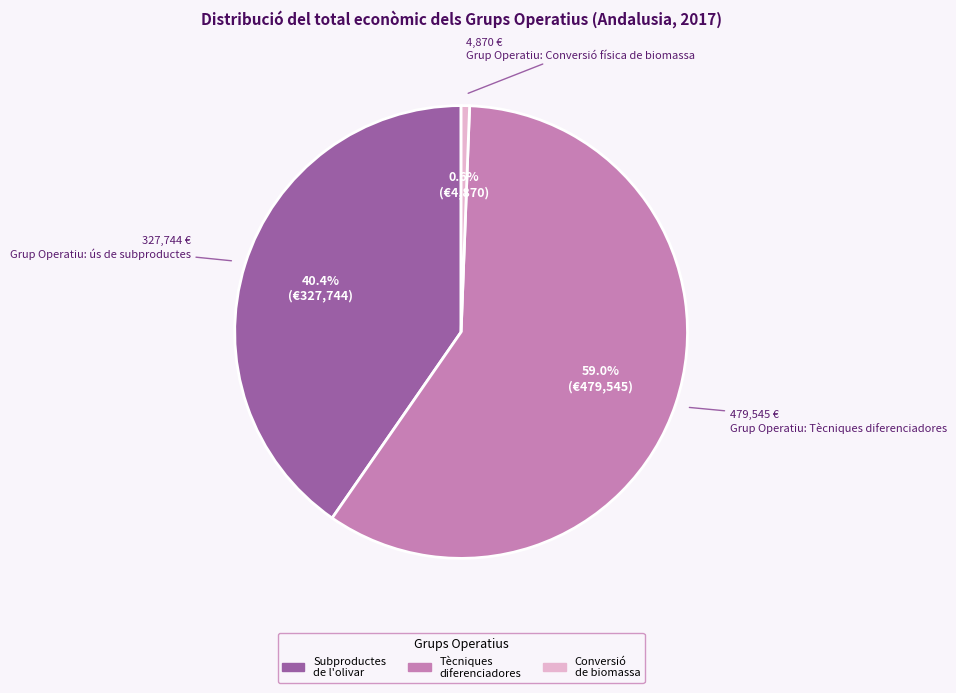

Is there any slice that represents more than half of the pie?

Yes